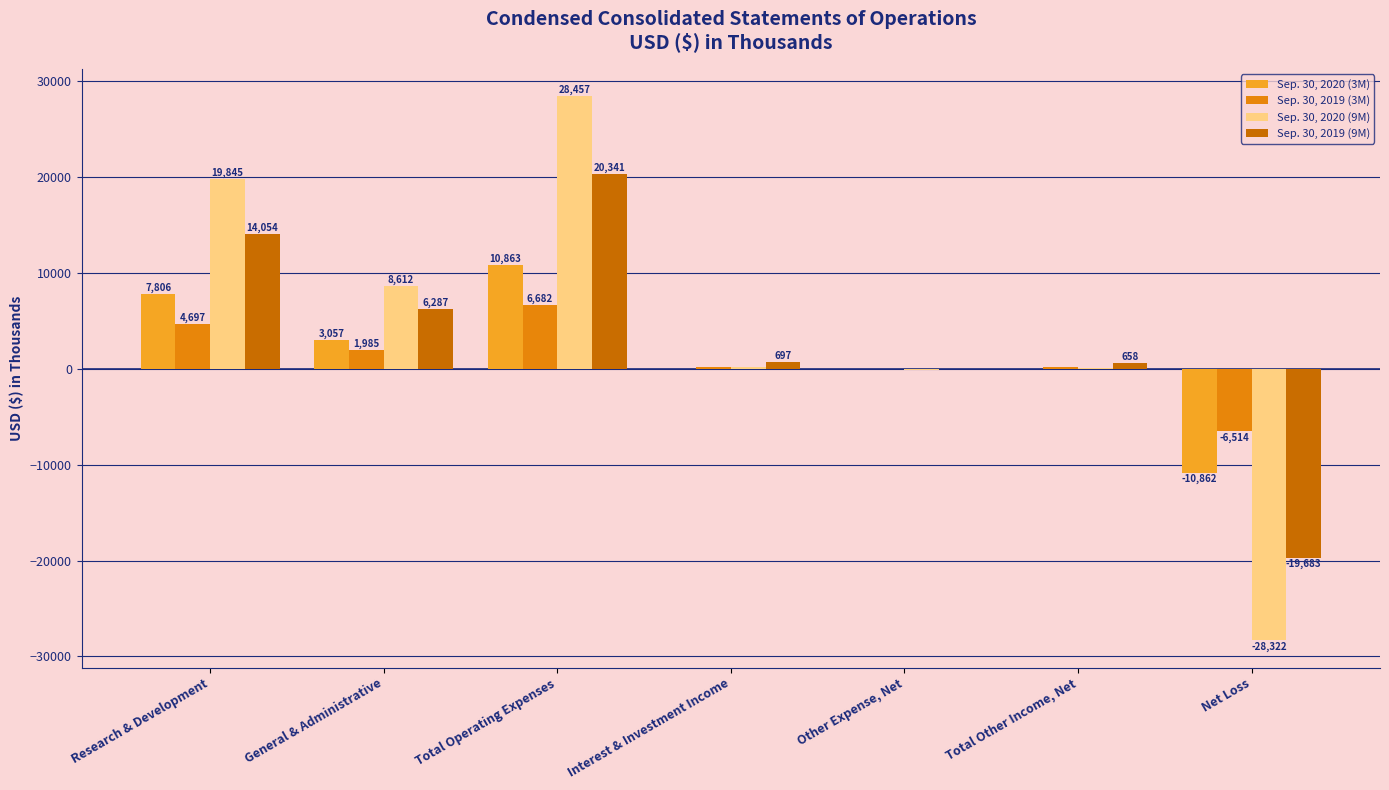

Where does the Sep. 30, 2019 (9M) series first go above 697?

Research & Development